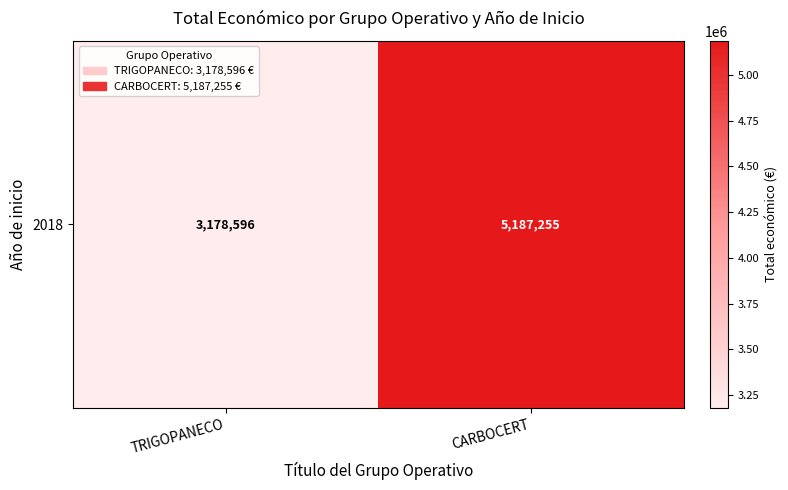

What is the ratio of the value at CARBOCERT to the value at TRIGOPANECO?

1.6